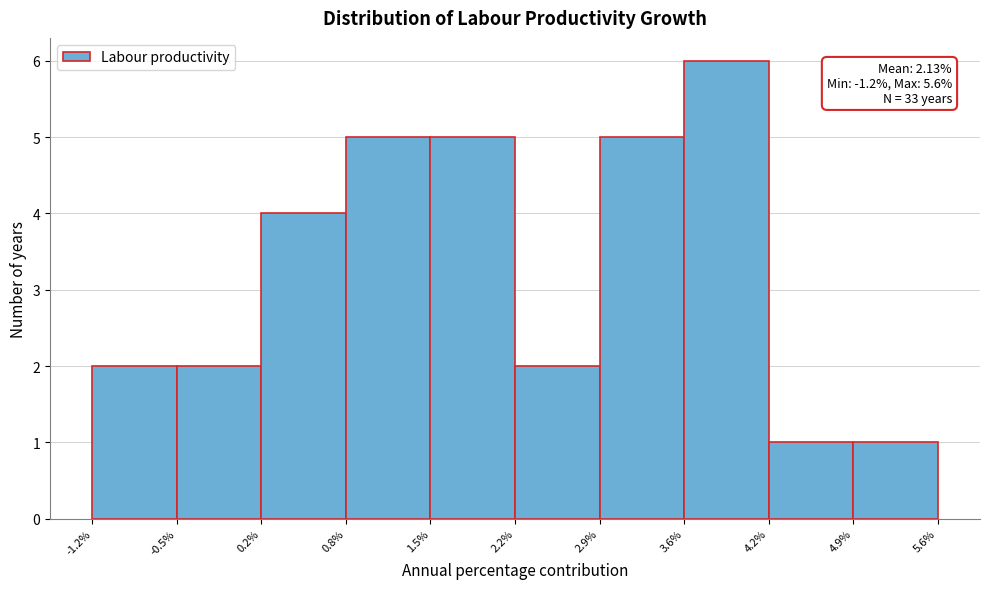

Over which range of the x-axis is the bar tallest?

3.6% to 4.2%